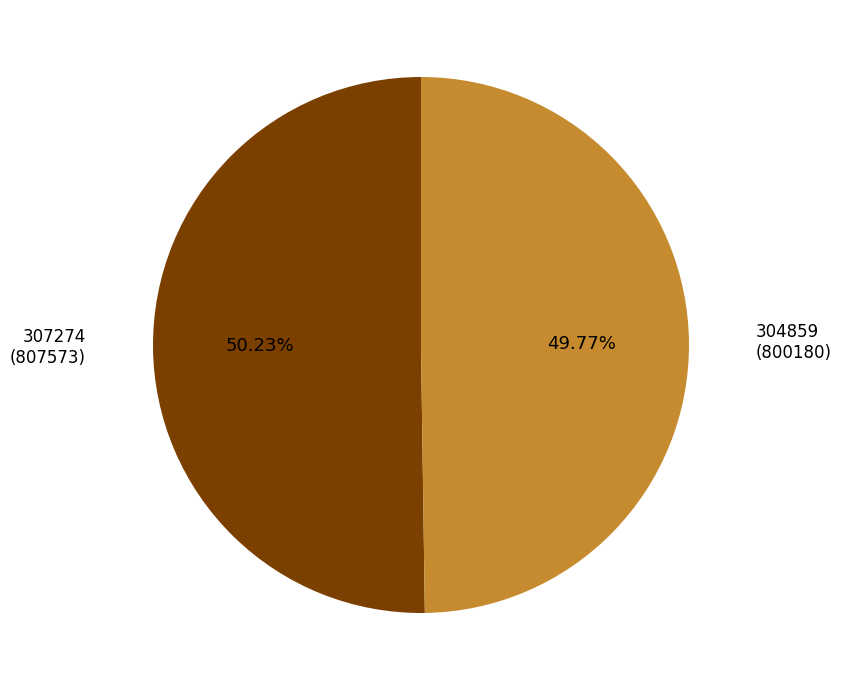

To the nearest percent, what percentage of the pie is 307274?

50%